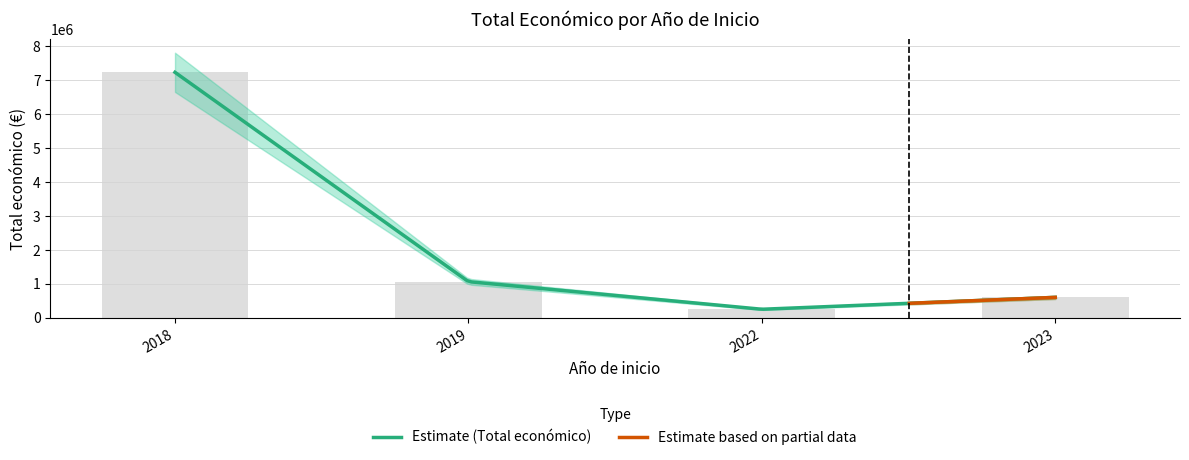

Which category has the highest value across all series?

2018